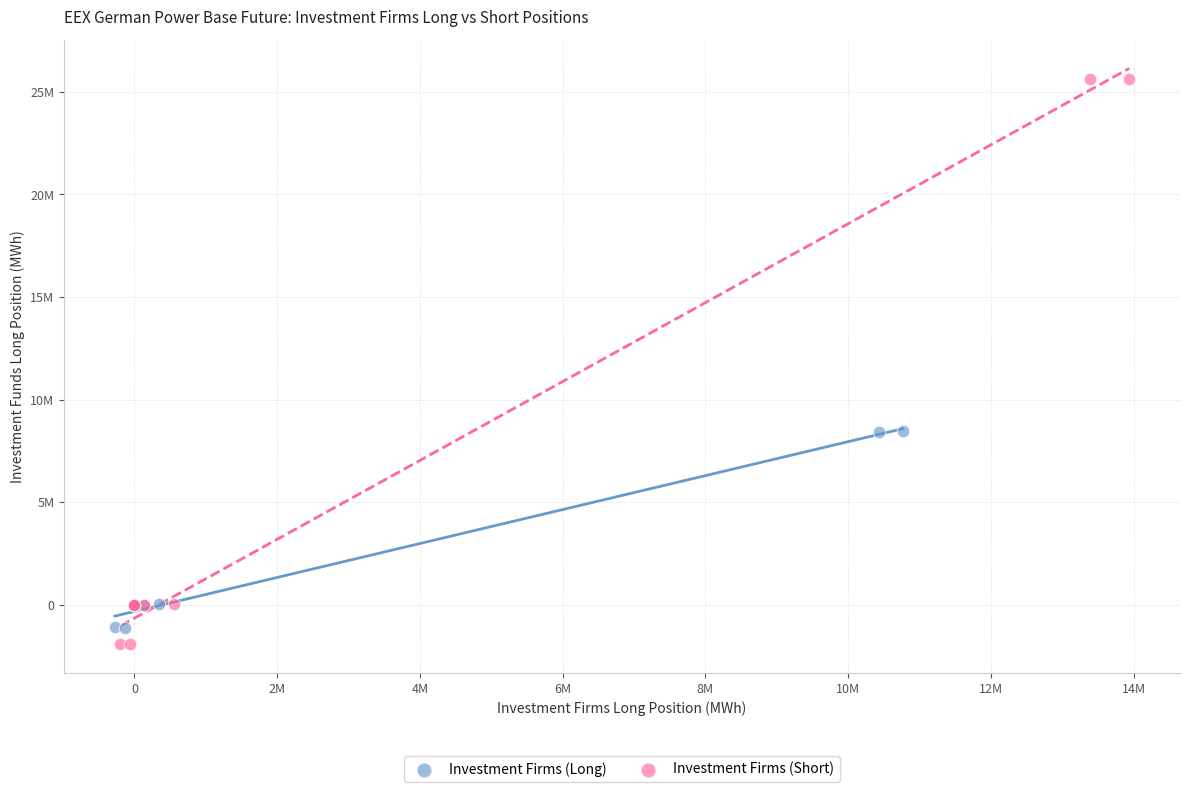

What are all the series names shown in the legend?

Investment Firms (Long), Investment Firms (Short)